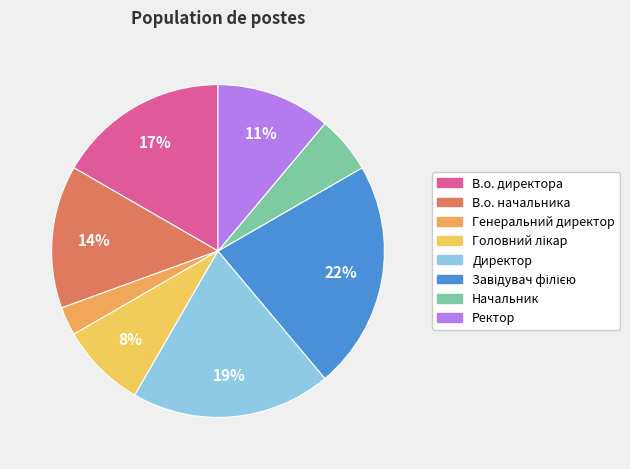

Does Начальник account for over 50% of the chart?

No